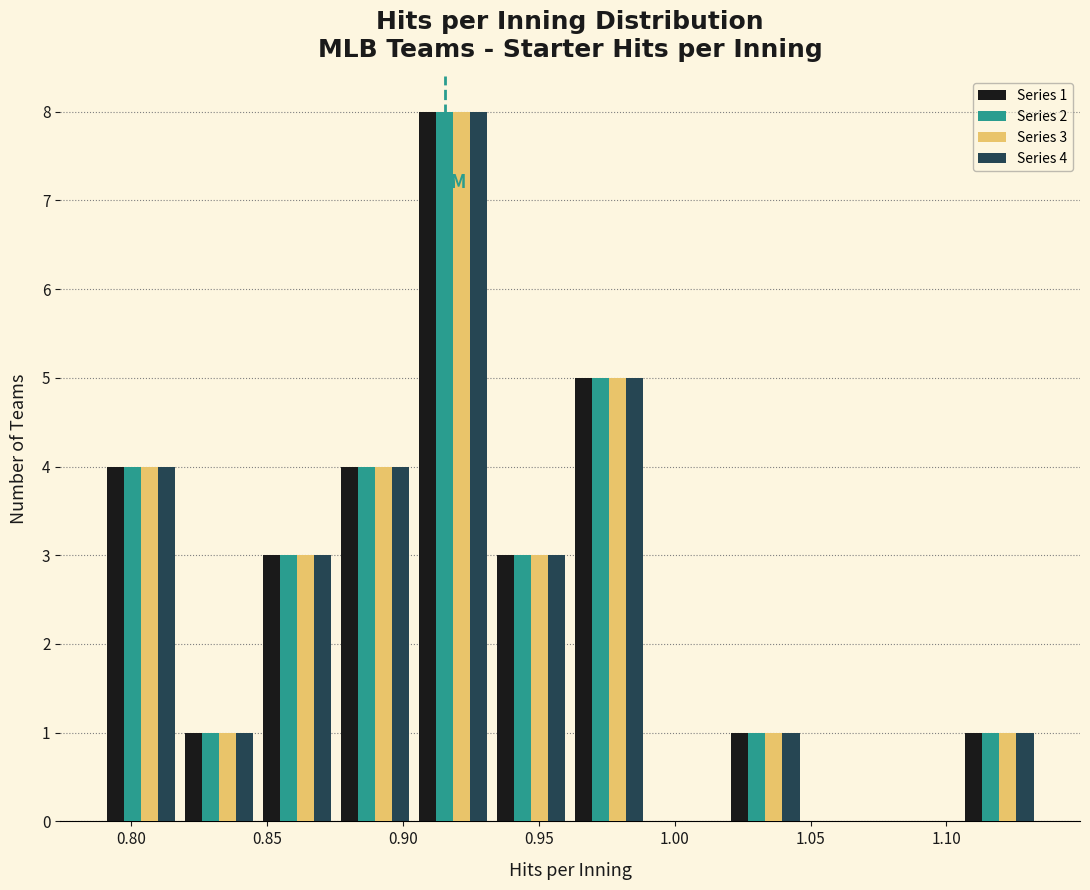

In the Series 2 series, which range on the x-axis has the tallest bar?

0.905 to 0.935